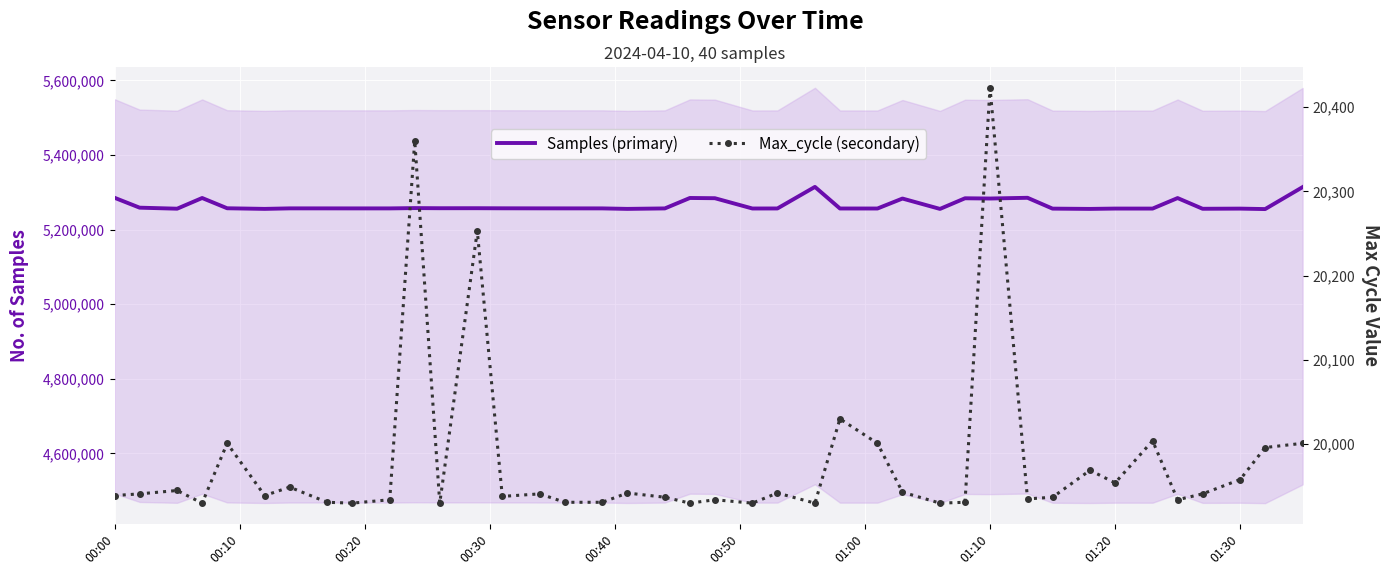

How many lines are shown in the chart?

2